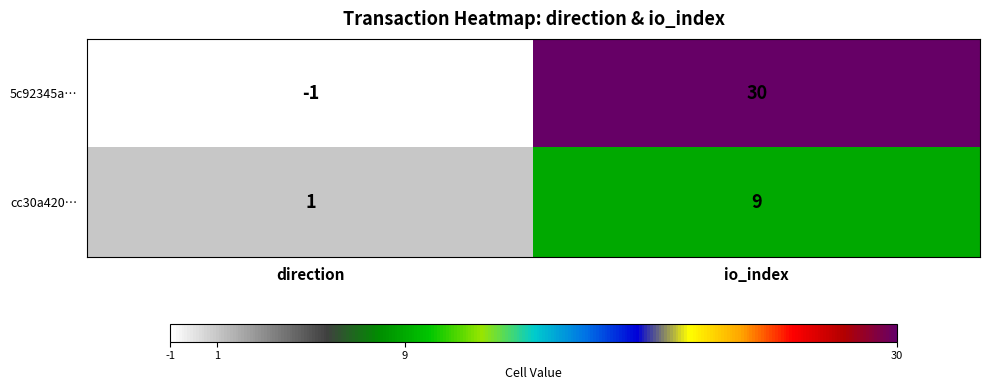

What is the difference between the cc30a420… values at io_index and direction?

8